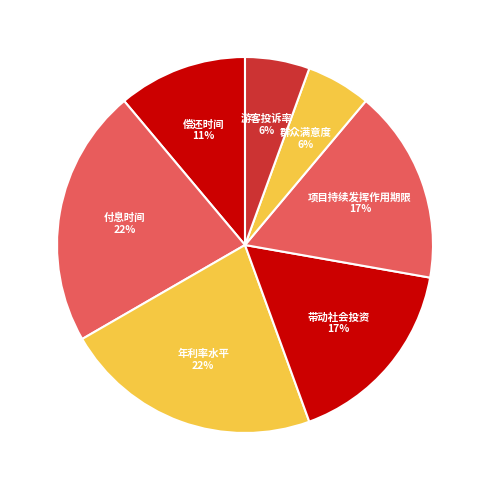

How many slices are in this pie chart?

7